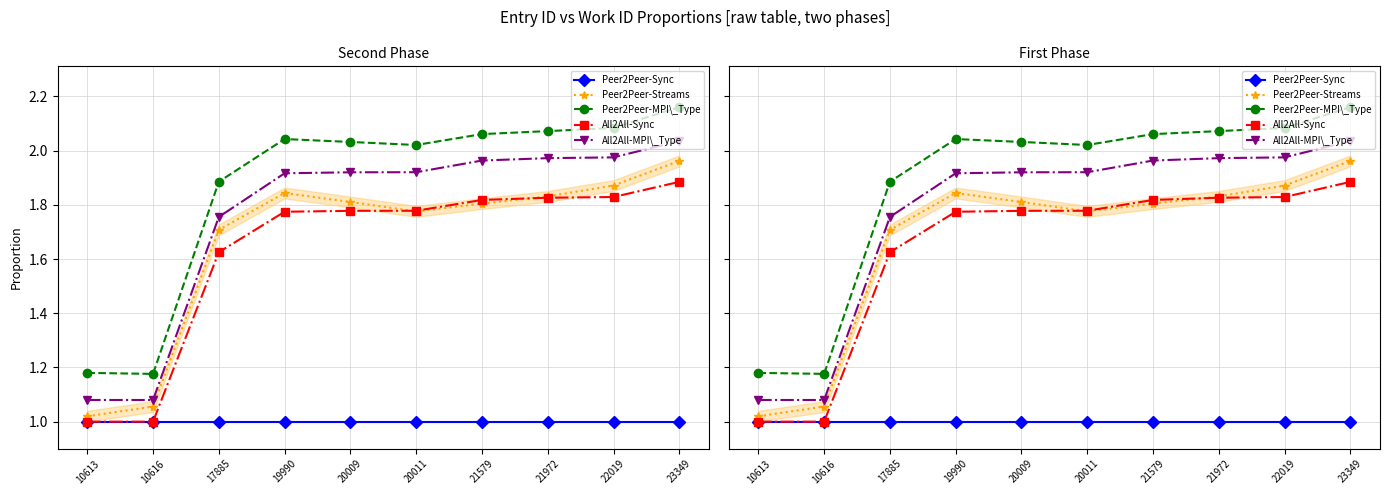

True or false: Peer2Peer-MPI\_Type and All2All-MPI\_Type cross at least once.

False